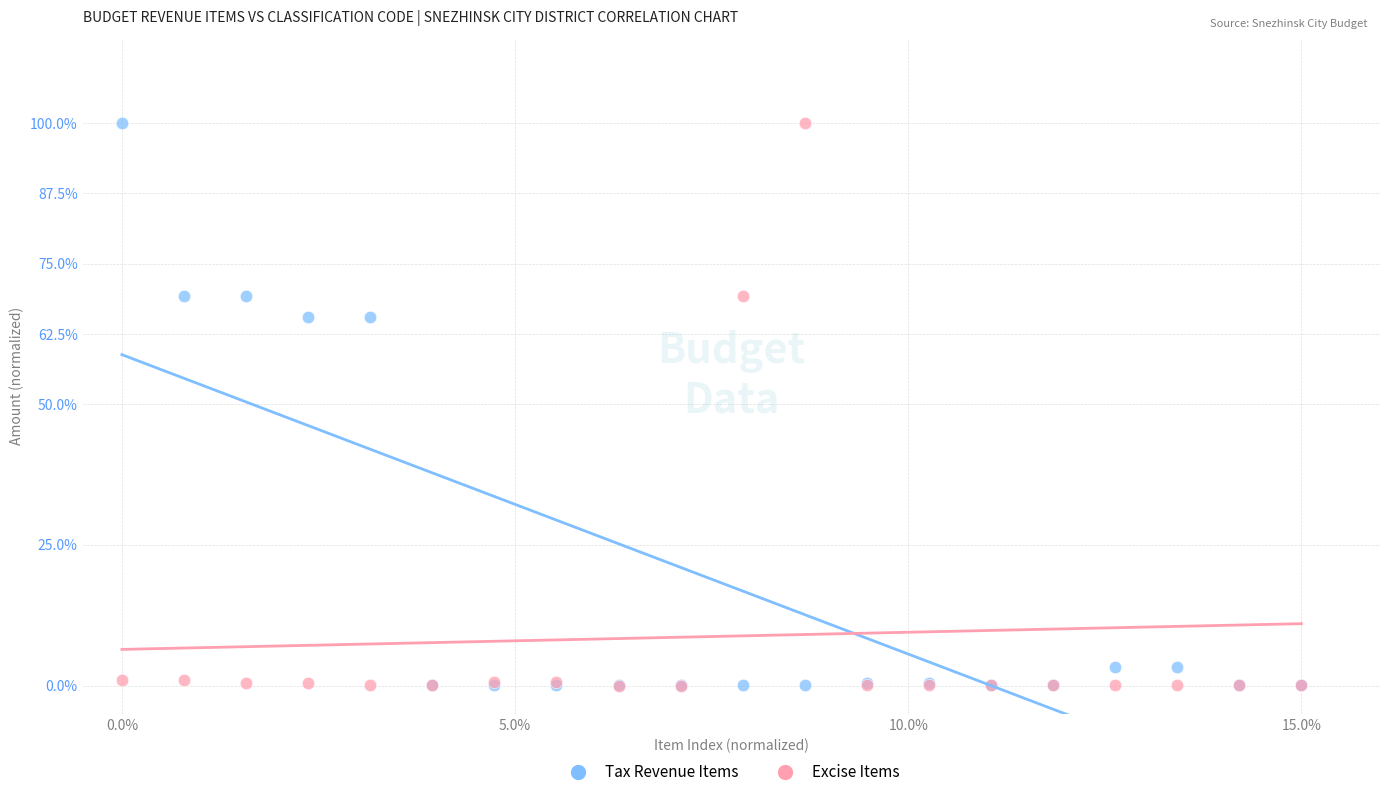

What are all the series names shown in the legend?

Tax Revenue Items, Excise Items